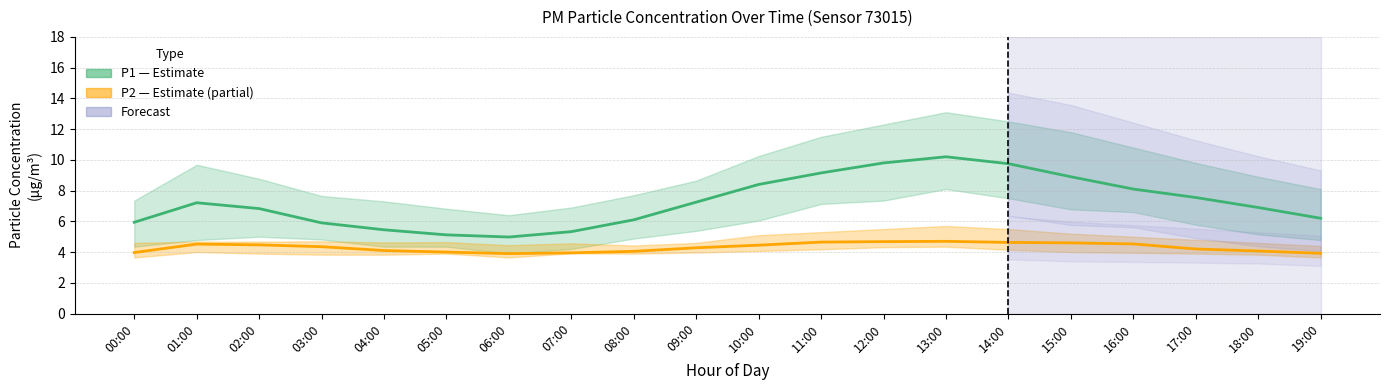

What is the difference between the maximum and minimum values in the P2 center series?

0.8